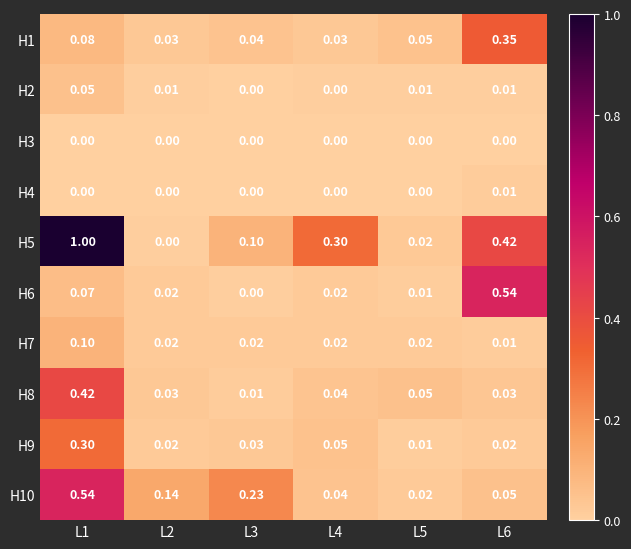

How many data points does each series have?

6